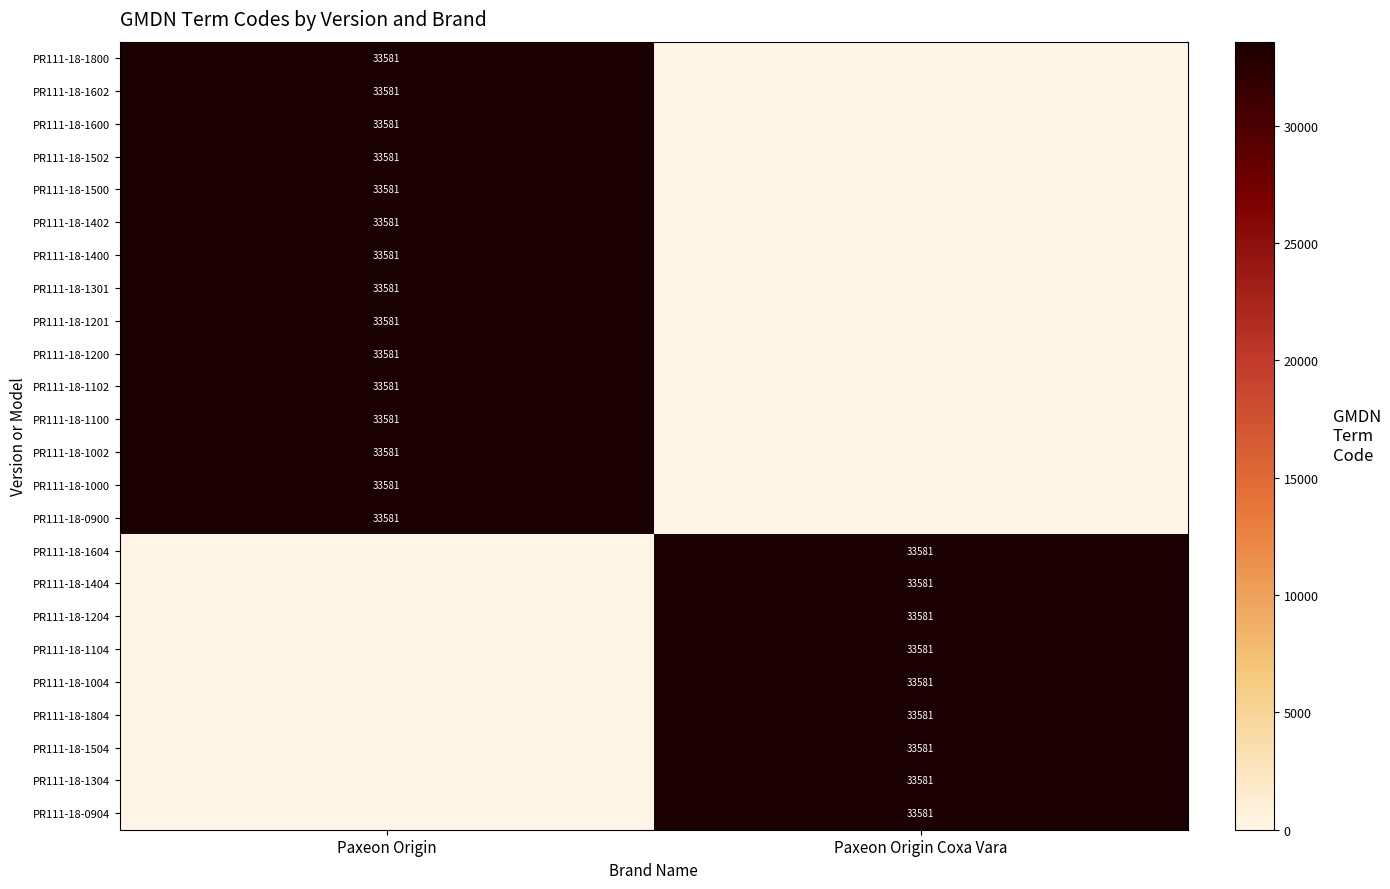

At Paxeon Origin Coxa Vara, list the series in order from smallest to largest.

PR111-18-1800, PR111-18-1602, PR111-18-1600, PR111-18-1502, PR111-18-1500, PR111-18-1402, PR111-18-1400, PR111-18-1301, PR111-18-1201, PR111-18-1200, PR111-18-1102, PR111-18-1100, PR111-18-1002, PR111-18-1000, PR111-18-0900, PR111-18-1604, PR111-18-1404, PR111-18-1204, PR111-18-1104, PR111-18-1004, PR111-18-1804, PR111-18-1504, PR111-18-1304, PR111-18-0904